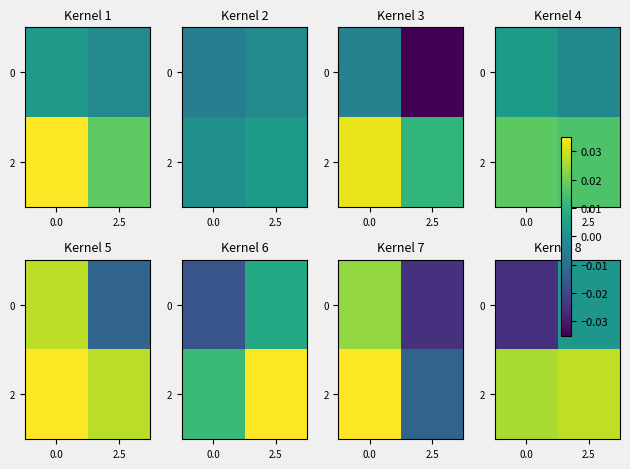

Count the number of categories in the chart.

2